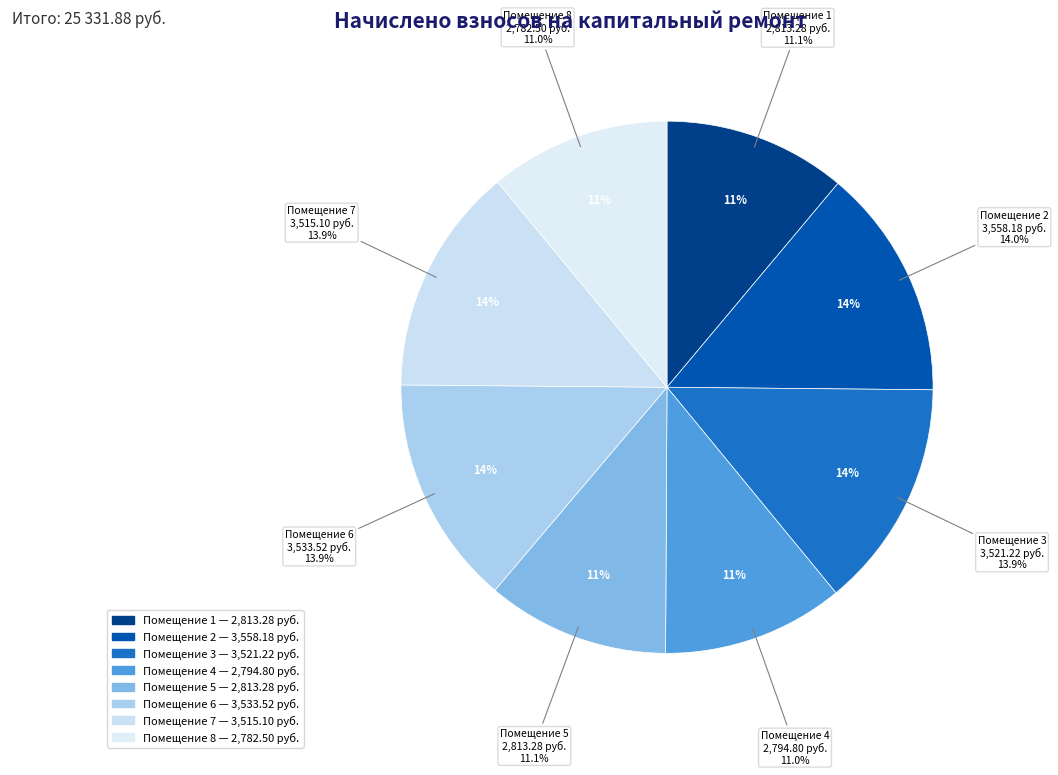

Count the number of slices in the pie.

8